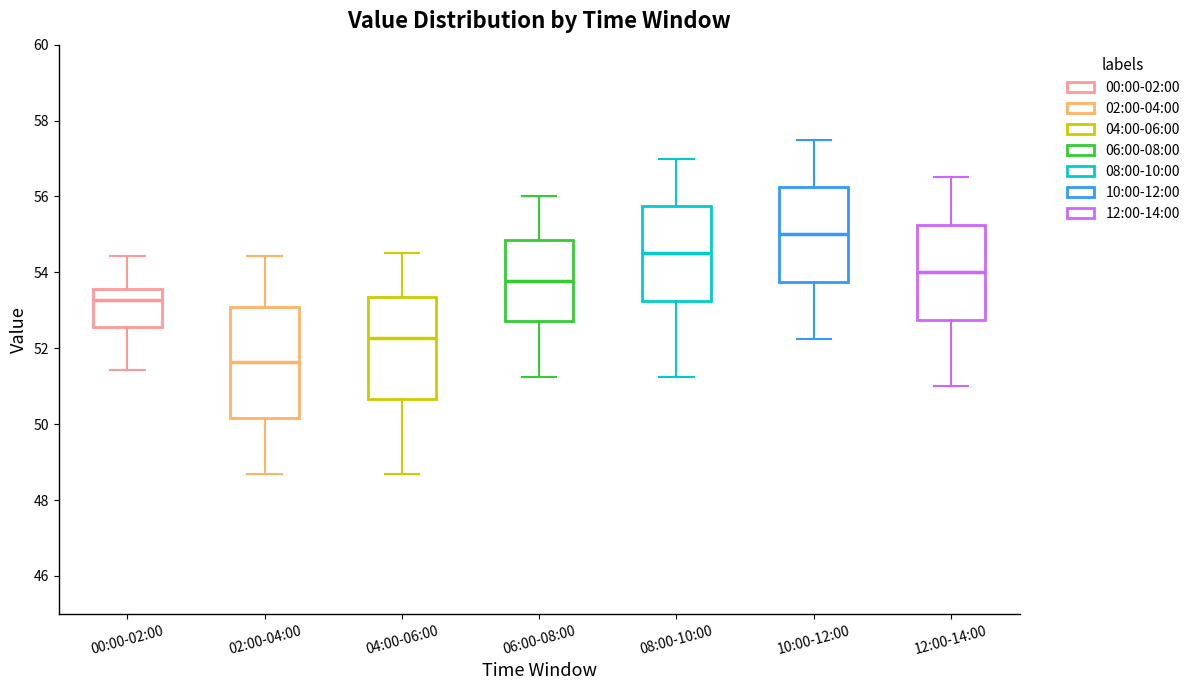

Reading left to right, transcribe this box plot: for each box, give where its median line is, the range the box spans, and where its two whiskers end, as read against the y-axis. The values are not printed on the chart, so give them approximately, as read against the axis.

00:00-02:00: median 53.2, box 52.6 to 53.6, whiskers 51.4 to 54.4
02:00-04:00: median 51.6, box 50.2 to 53.0, whiskers 48.8 to 54.4
04:00-06:00: median 52.2, box 50.6 to 53.4, whiskers 48.8 to 54.6
06:00-08:00: median 53.8, box 52.8 to 54.8, whiskers 51.2 to 56.0
08:00-10:00: median 54.6, box 53.2 to 55.8, whiskers 51.2 to 57.0
10:00-12:00: median 55.0, box 53.8 to 56.2, whiskers 52.2 to 57.6
12:00-14:00: median 54.0, box 52.8 to 55.2, whiskers 51.0 to 56.6